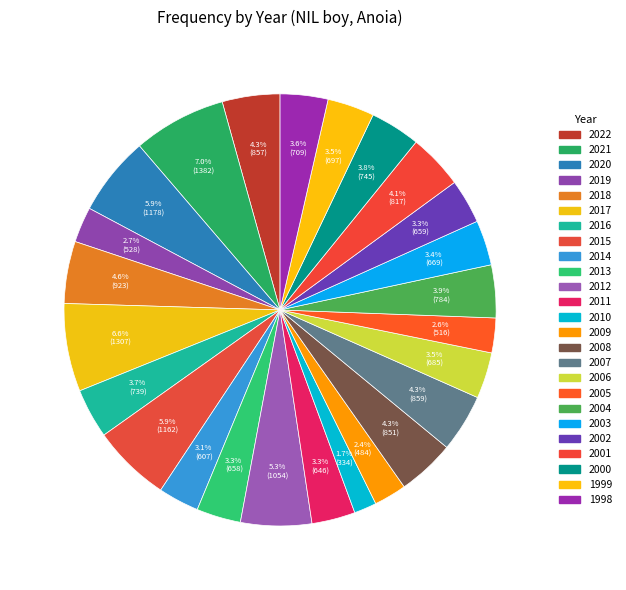

The 2015 slice represents 6% of the pie. True or false?

True